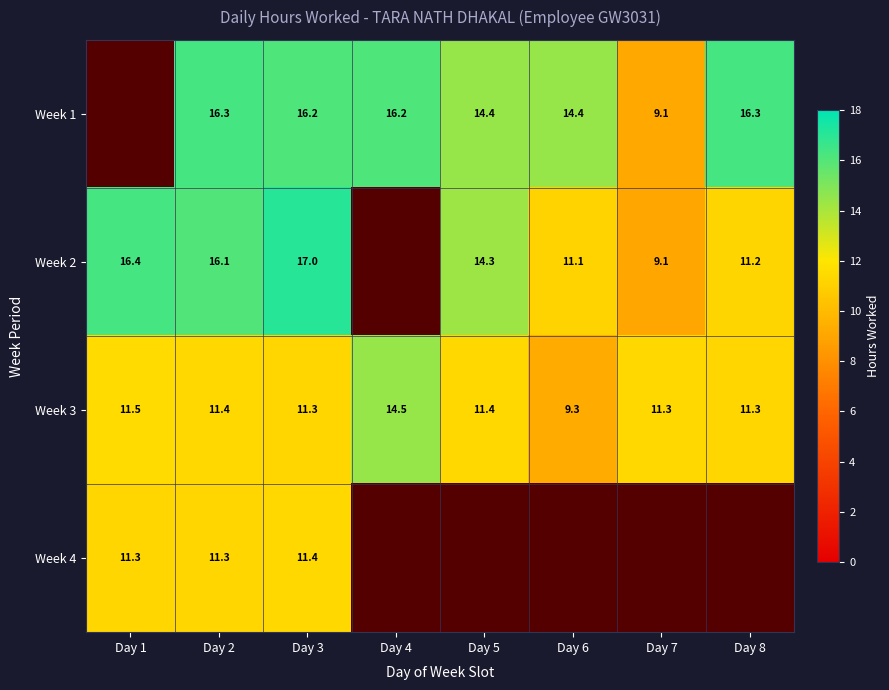

Is the value of Week 4 at Day 3 greater than the value of Week 2 at Day 3?

No